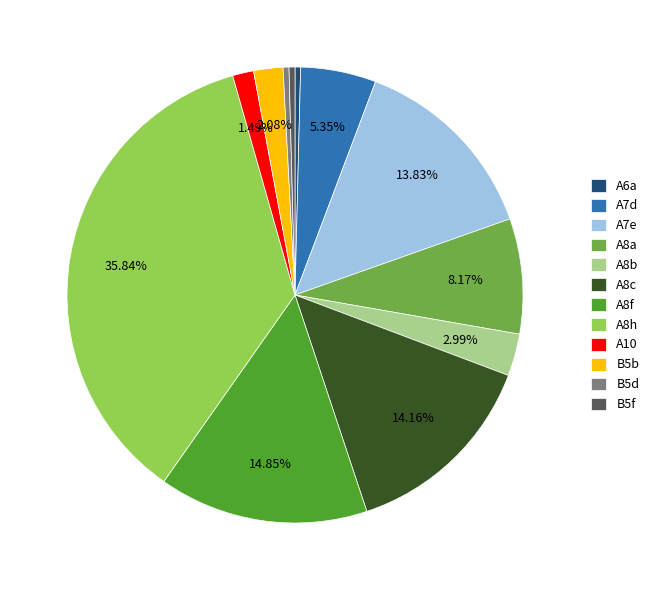

Does any single category account for the majority?

No